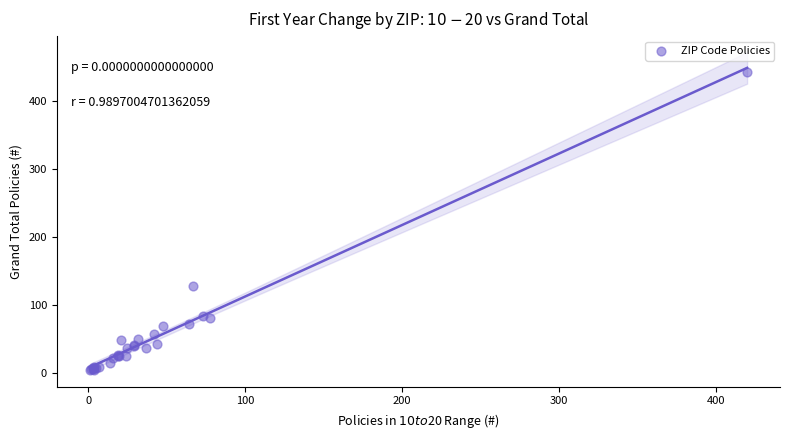

What Y value in the scatter plot is closest to 223?

128